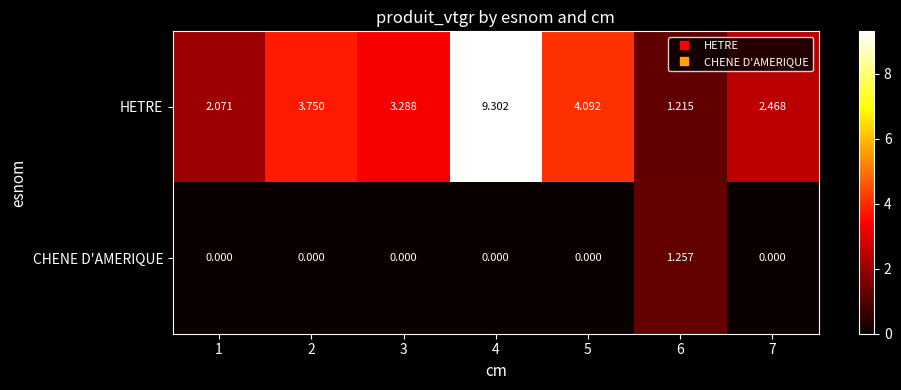

Which series has the largest total across all categories?

HETRE